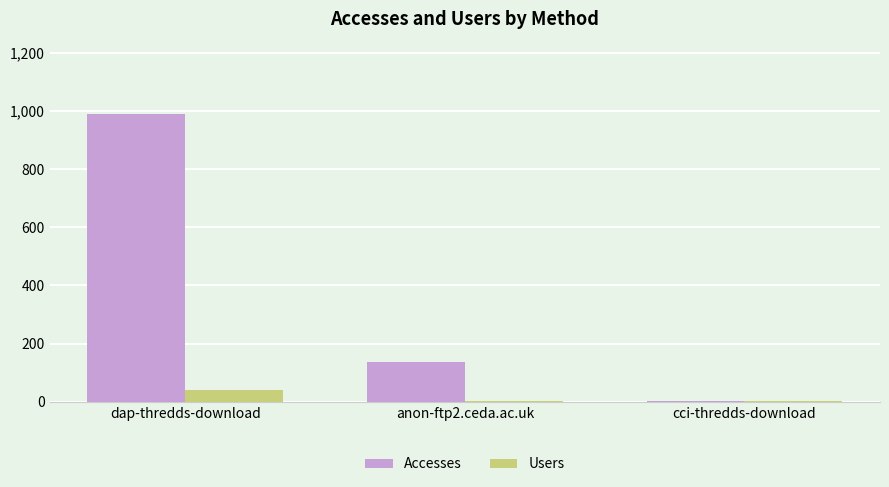

How many values in the Users series exceed 1?

1